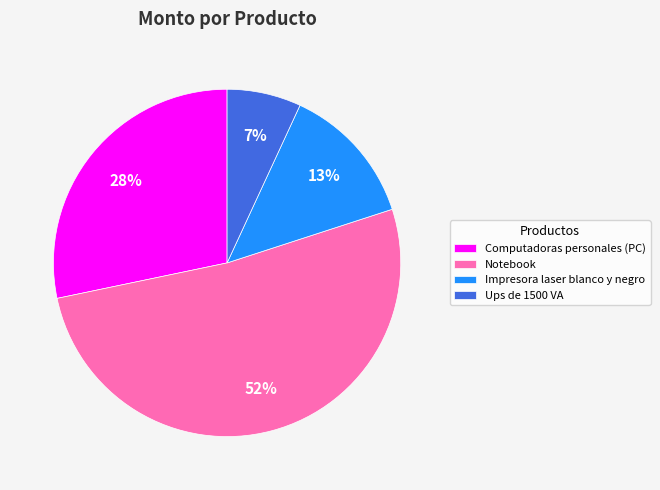

Between Notebook and Impresora laser blanco y negro, which is larger?

Notebook